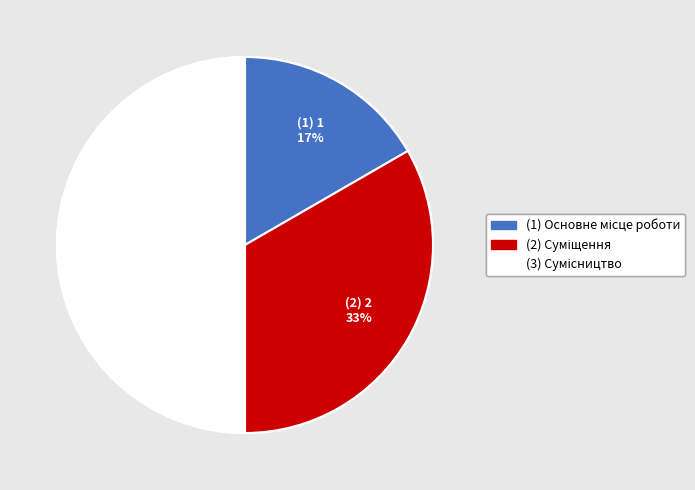

How many segments does this pie chart have?

3